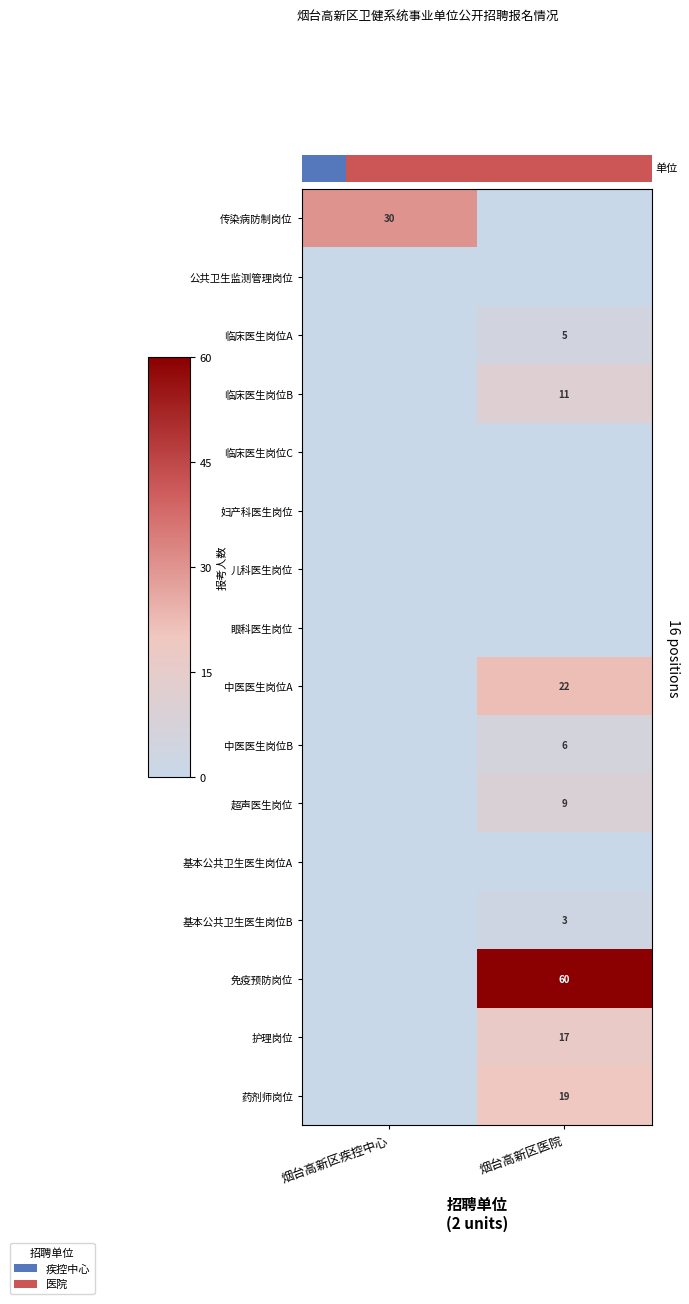

Is it true that 免疫预防岗位 equals 60 at 烟台高新区医院?

True